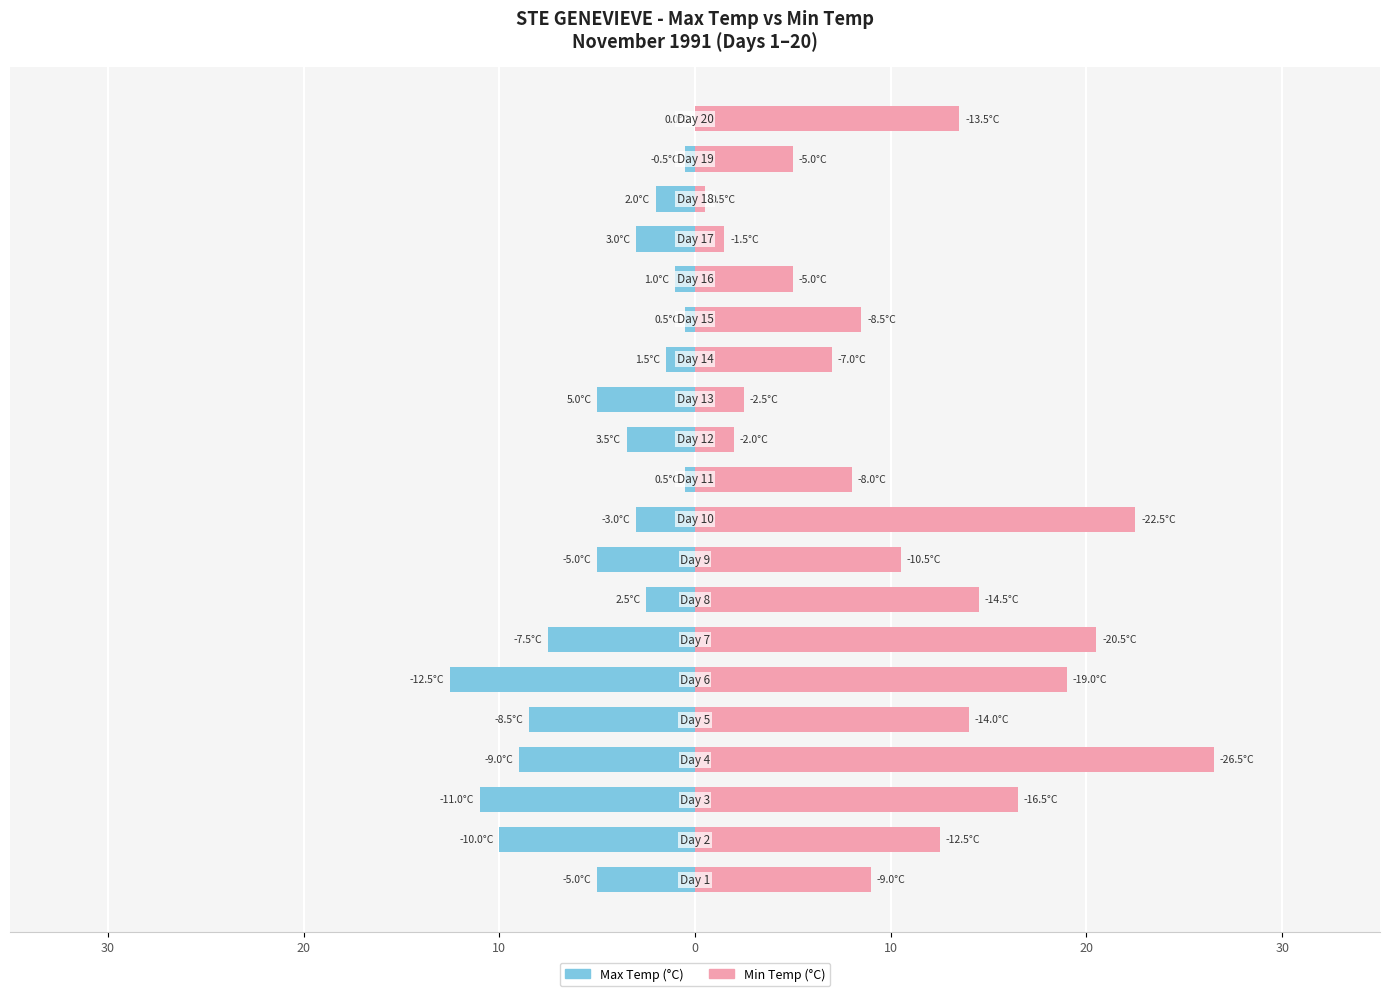

True or false: Max Temp (C) has a value of -0.9 at 10.

False